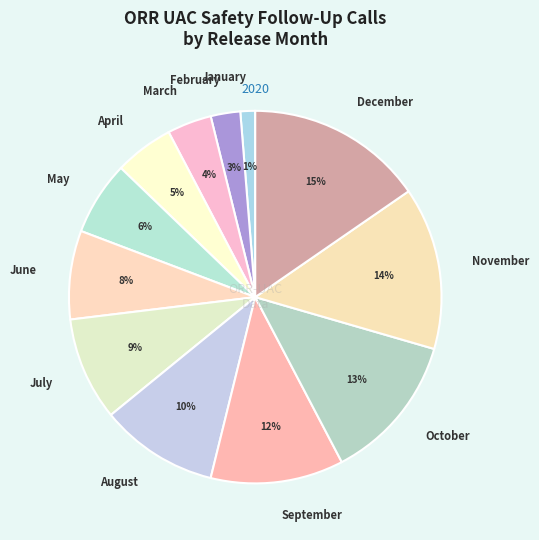

To the nearest percent, what portion does September represent?

12%